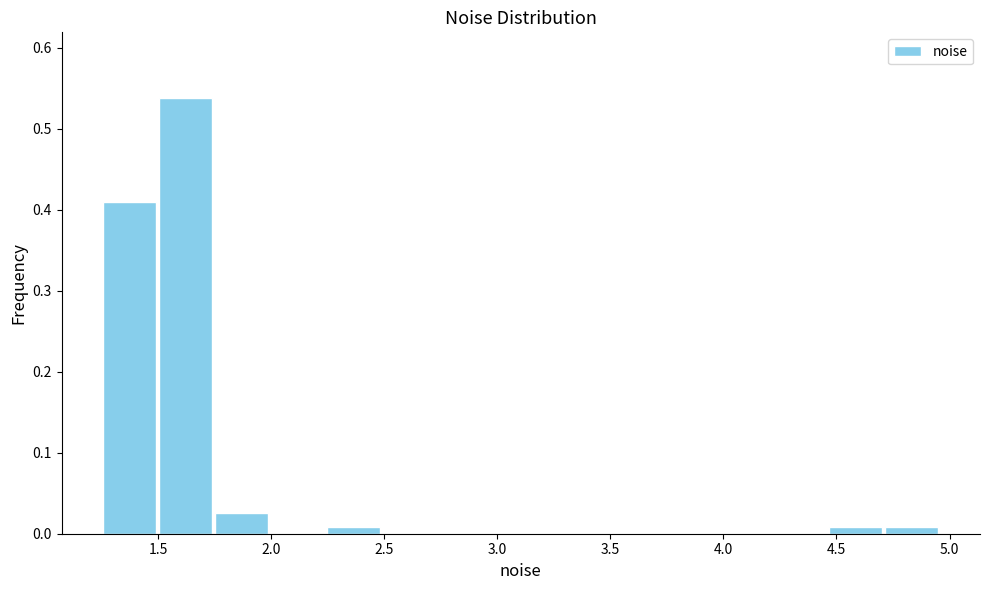

Reading left to right, list every bar in this chart as the range it spans on the x-axis followed by its height. Neither the bar edges nor the heights are printed on the chart, so give them approximately, as read against the axes.

1.25 to 1.50: 0.41
1.50 to 1.75: 0.54
1.75 to 2.00: 0.03
2.00 to 2.25: 0
2.25 to 2.50: under 0.01
2.50 to 2.75: 0
2.75 to 3.00: 0
3.00 to 3.25: 0
3.25 to 3.45: 0
3.45 to 3.70: 0
3.70 to 3.95: 0
3.95 to 4.20: 0
4.20 to 4.45: 0
4.45 to 4.70: under 0.01
4.70 to 4.95: under 0.01